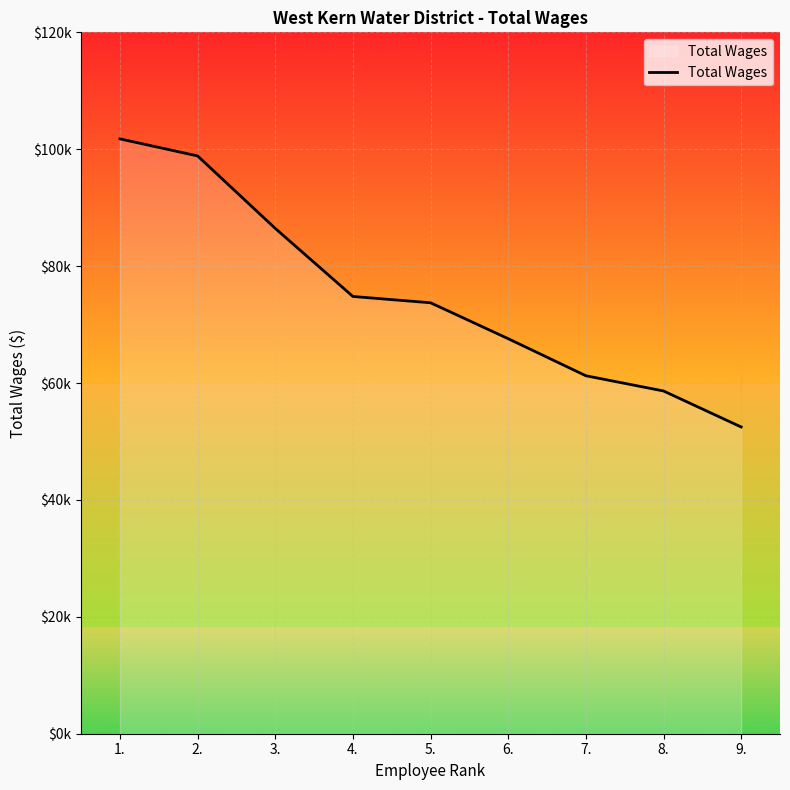

What is the minimum value shown in the chart?

52477